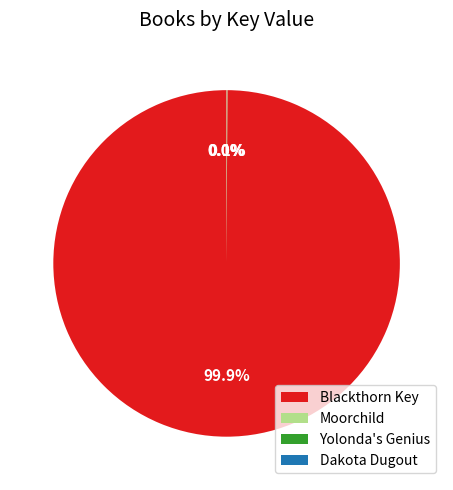

How much of the chart is everything except Blackthorn Key?

0.1%